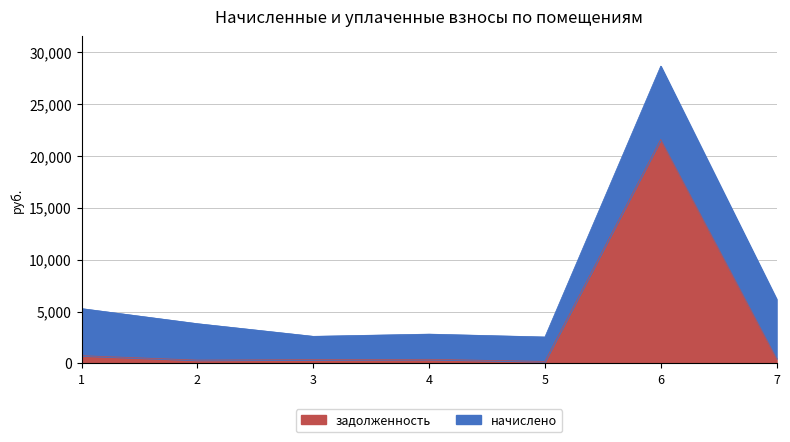

Read the value at 3.

373.9